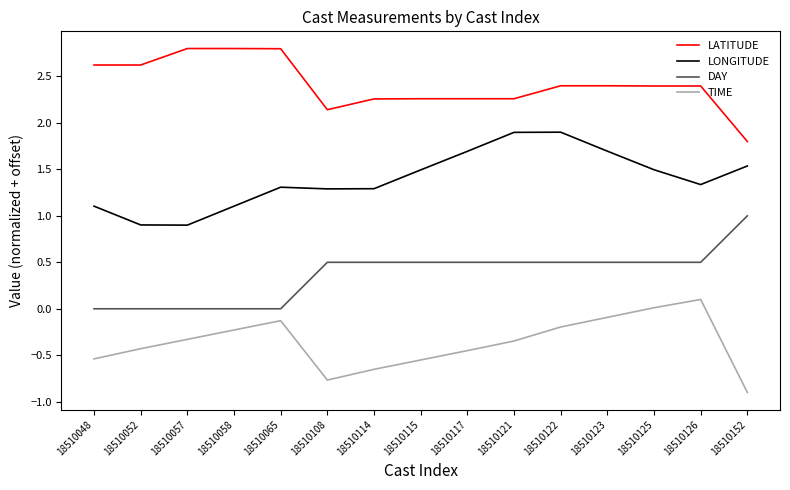

How many categories are shown in the chart?

15